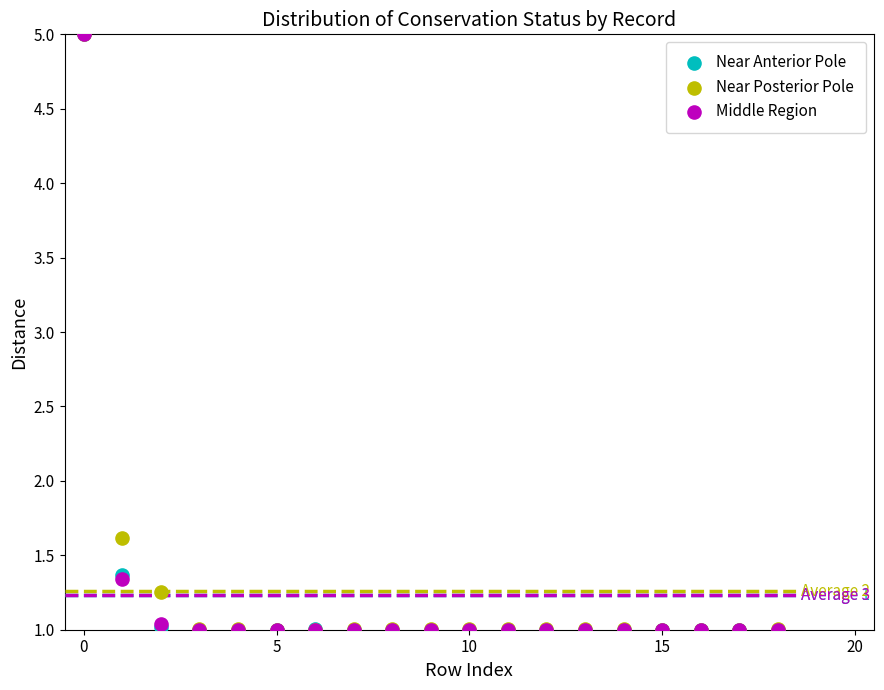

What are all the series names shown in the legend?

Near Anterior Pole, Near Posterior Pole, Middle Region